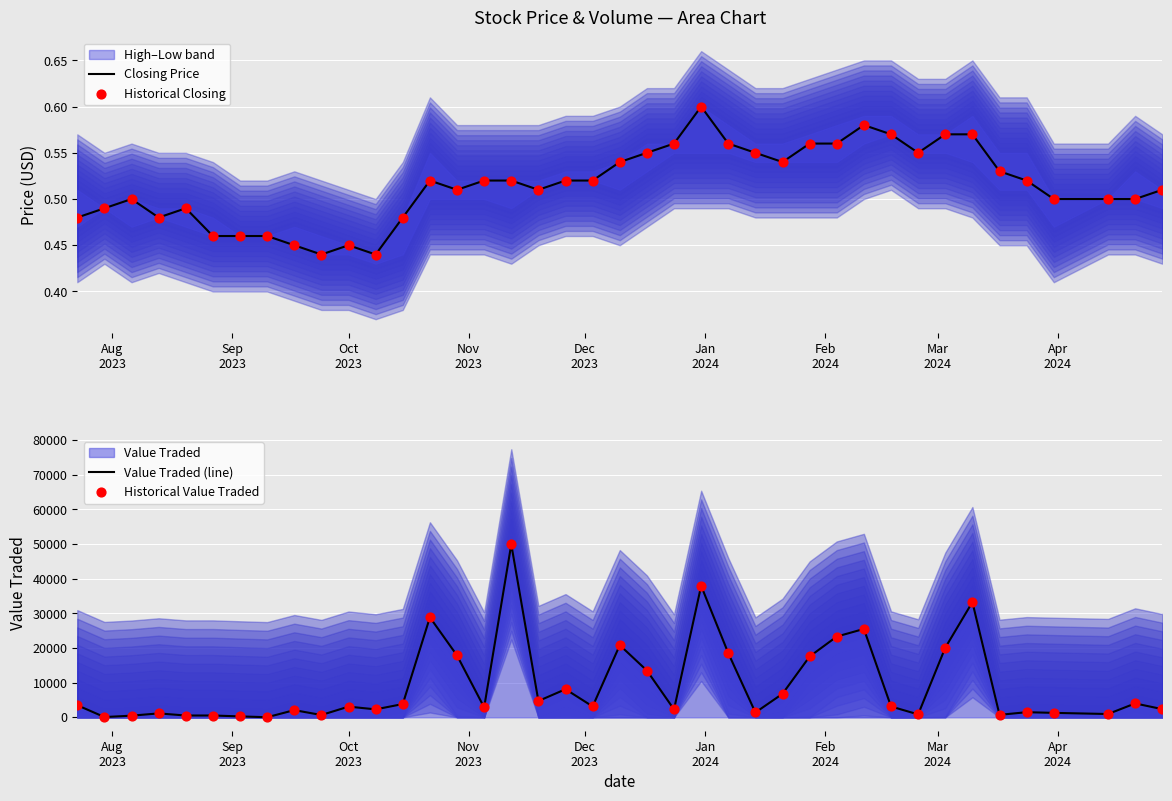

Which series contains the highest Y value?

Value Traded (line)